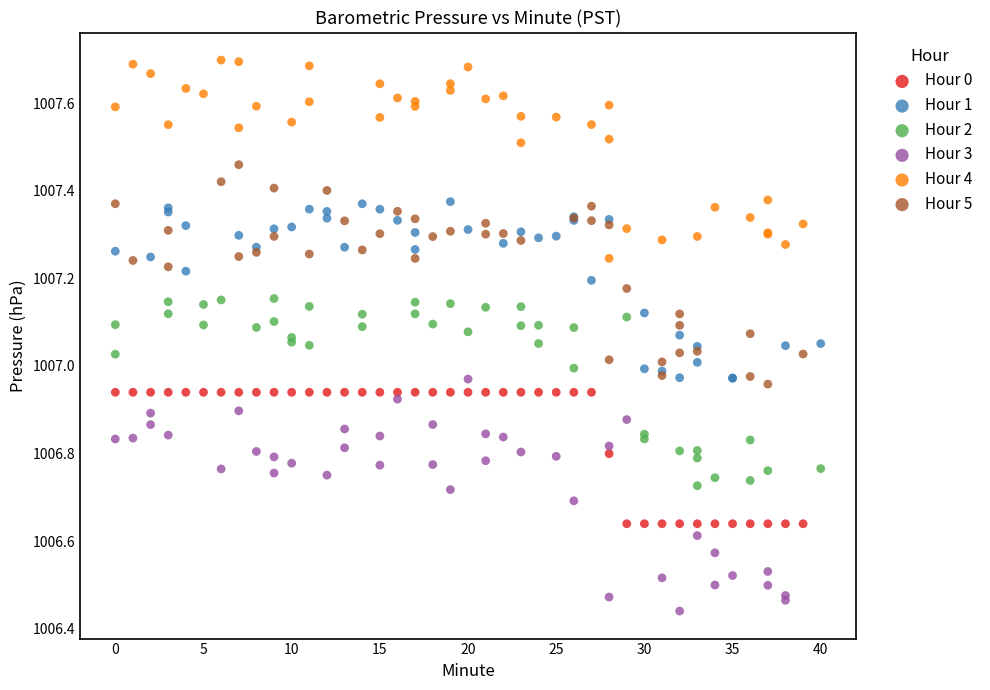

Which series reaches the maximum Y coordinate?

Hour 4